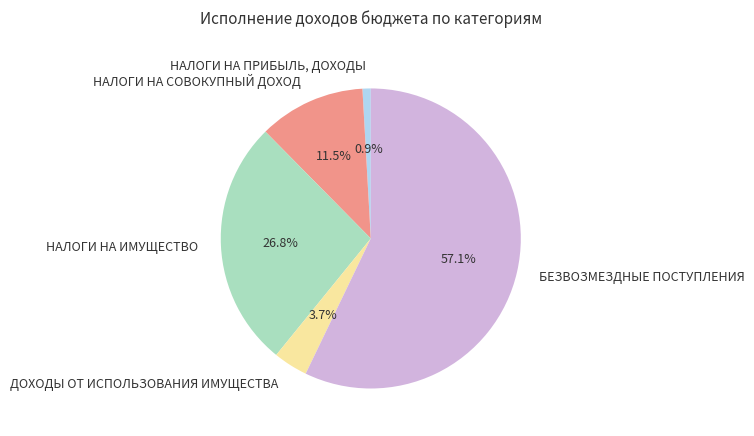

True or false: НАЛОГИ НА ИМУЩЕСТВО accounts for 13% of the total.

False